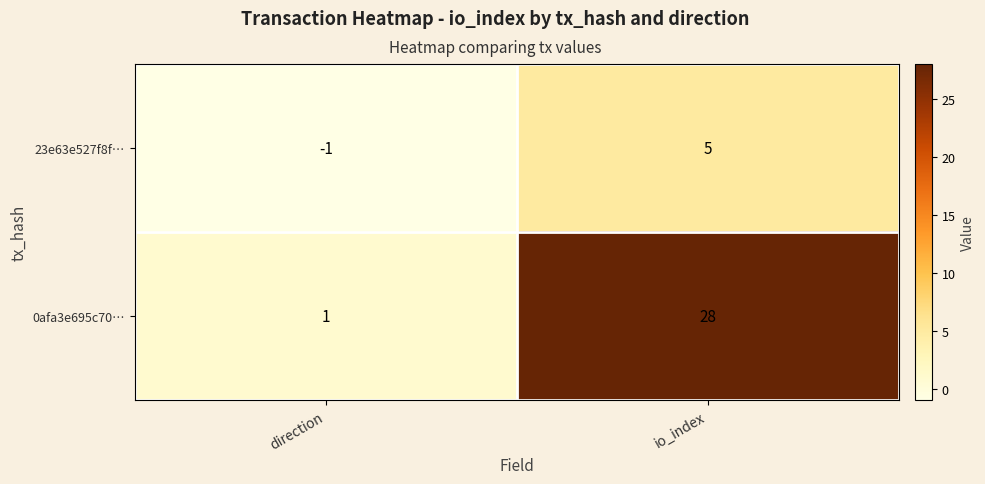

Is the value of 23e63e527f8f… at io_index greater than the value of 0afa3e695c70… at io_index?

No